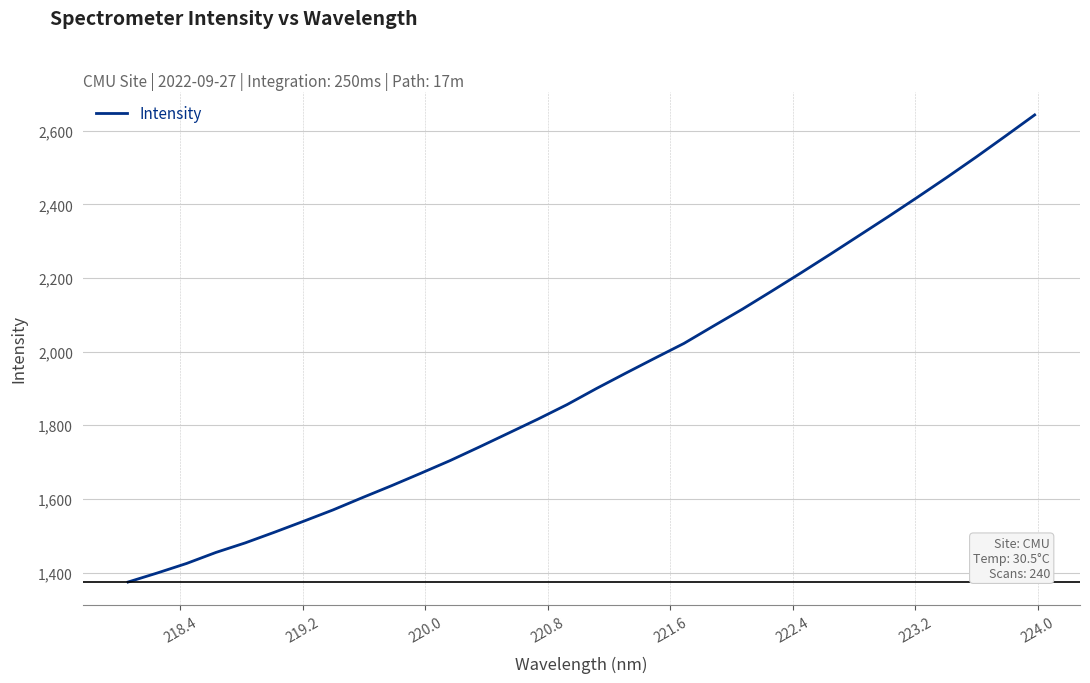

What is the maximum value shown in the chart?

2642.9